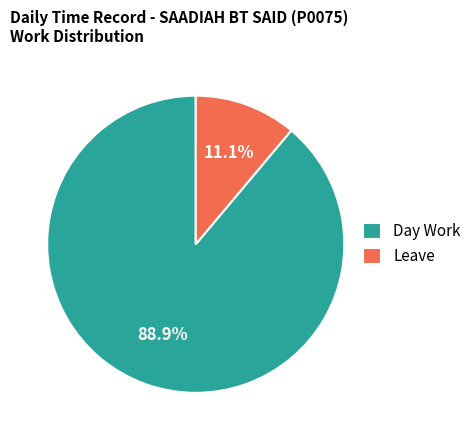

To the nearest percent, what is the combined percentage of Leave and Day Work?

100%